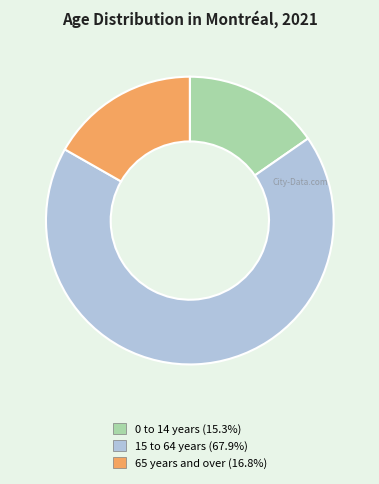

Which has a higher value, 0 to 14 years or 65 years and over?

65 years and over